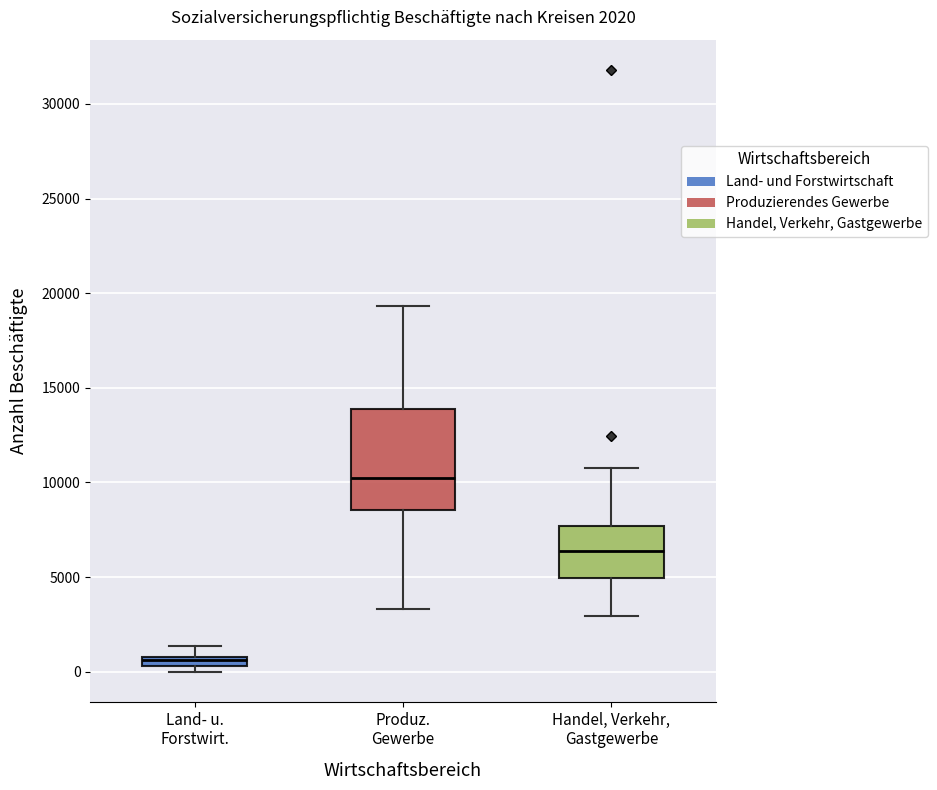

Comparing the boxes themselves (not the whiskers), which one is the tallest?

Produz. Gewerbe